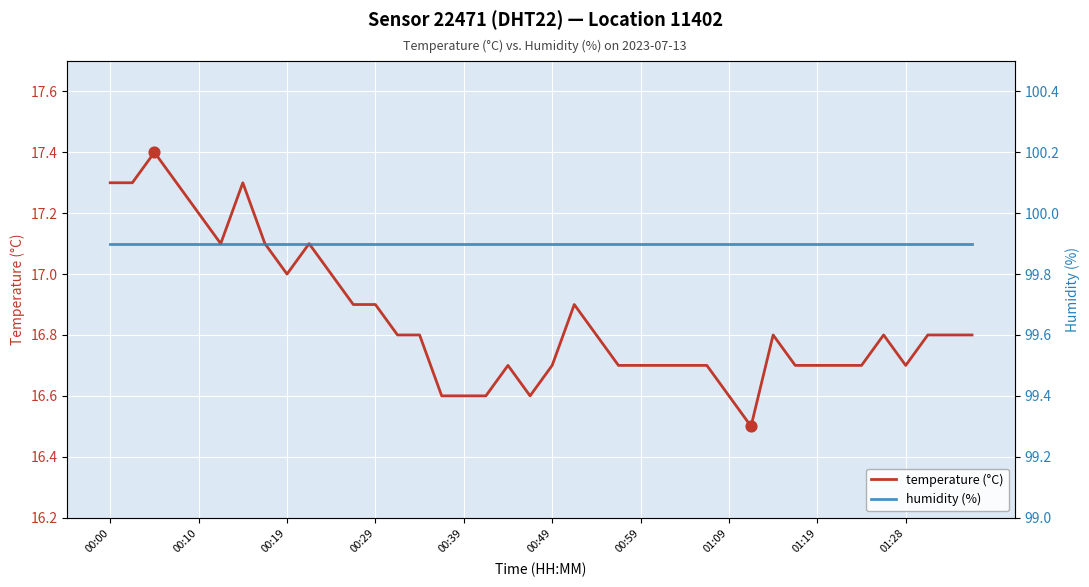

What is the total value across all series at 33?

116.6